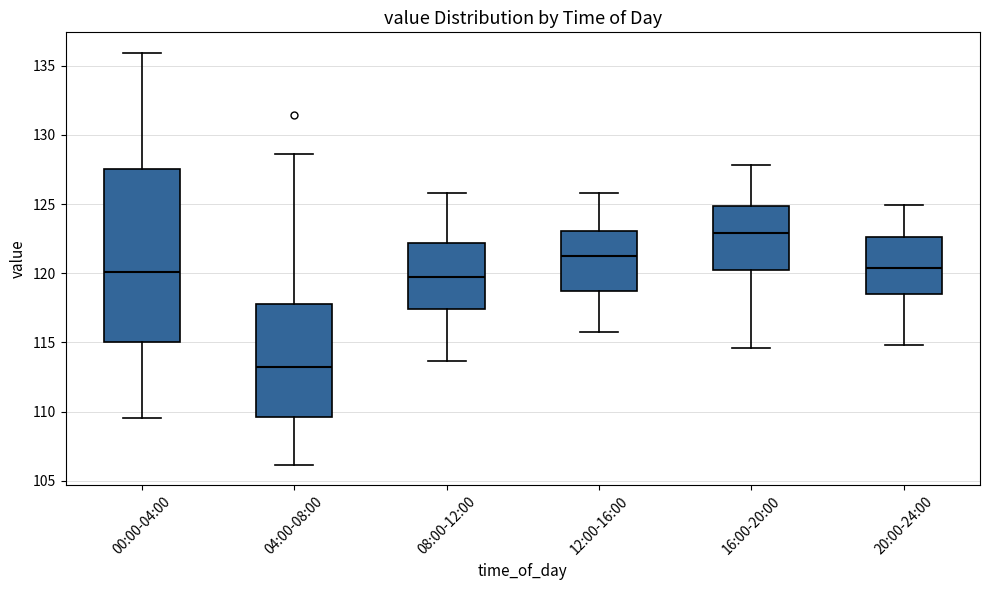

Reading left to right, read every box against the y-axis: the position of its median line, the range the box covers, and the ends of its whiskers. The values are not printed on the chart, so give them approximately, as read against the axis.

00:00-04:00: median 120.0, box 115.0 to 127.5, whiskers 109.5 to 136.0
04:00-08:00: median 113.0, box 109.5 to 117.5, whiskers 106.0 to 128.5
08:00-12:00: median 120.0, box 117.5 to 122.0, whiskers 113.5 to 126.0
12:00-16:00: median 121.5, box 118.5 to 123.0, whiskers 116.0 to 126.0
16:00-20:00: median 123.0, box 120.0 to 125.0, whiskers 114.5 to 128.0
20:00-24:00: median 120.5, box 118.5 to 122.5, whiskers 115.0 to 125.0